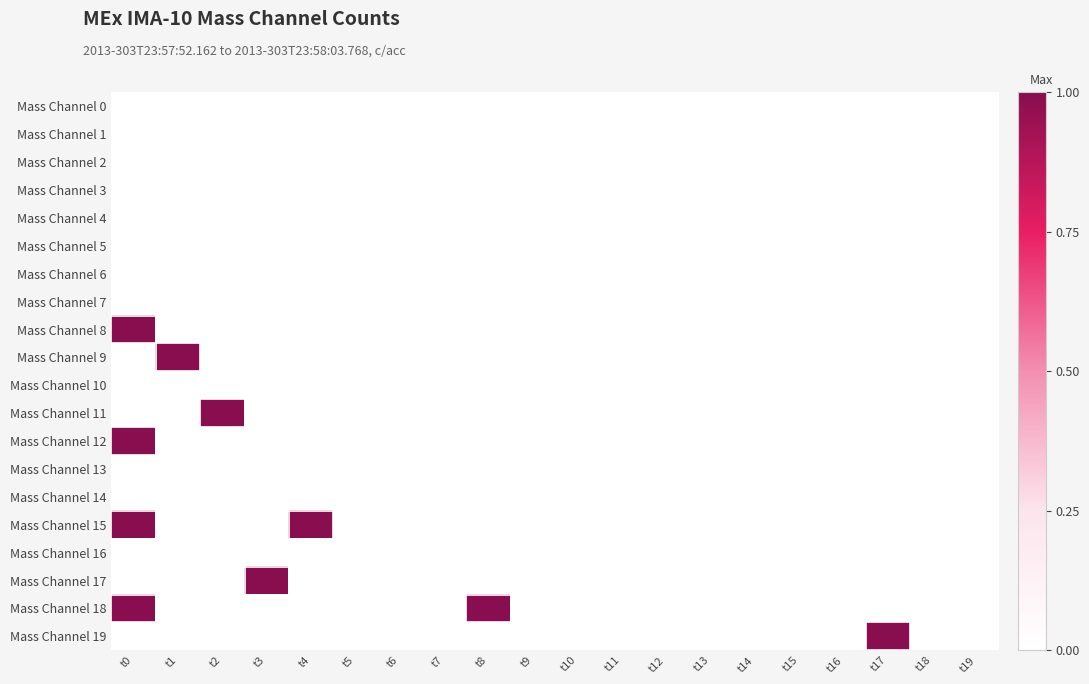

Reading left to right, transcribe all the data shown in this chart.

Mass Channel 0: t0=0	t1=0	t2=0	t3=0	t4=0	t5=0	t6=0	t7=0	t8=0	t9=0	t10=0	t11=0	t12=0	t13=0	t14=0	t15=0	t16=0	t17=0	t18=0	t19=0
Mass Channel 1: t0=0	t1=0	t2=0	t3=0	t4=0	t5=0	t6=0	t7=0	t8=0	t9=0	t10=0	t11=0	t12=0	t13=0	t14=0	t15=0	t16=0	t17=0	t18=0	t19=0
Mass Channel 2: t0=0	t1=0	t2=0	t3=0	t4=0	t5=0	t6=0	t7=0	t8=0	t9=0	t10=0	t11=0	t12=0	t13=0	t14=0	t15=0	t16=0	t17=0	t18=0	t19=0
Mass Channel 3: t0=0	t1=0	t2=0	t3=0	t4=0	t5=0	t6=0	t7=0	t8=0	t9=0	t10=0	t11=0	t12=0	t13=0	t14=0	t15=0	t16=0	t17=0	t18=0	t19=0
Mass Channel 4: t0=0	t1=0	t2=0	t3=0	t4=0	t5=0	t6=0	t7=0	t8=0	t9=0	t10=0	t11=0	t12=0	t13=0	t14=0	t15=0	t16=0	t17=0	t18=0	t19=0
Mass Channel 5: t0=0	t1=0	t2=0	t3=0	t4=0	t5=0	t6=0	t7=0	t8=0	t9=0	t10=0	t11=0	t12=0	t13=0	t14=0	t15=0	t16=0	t17=0	t18=0	t19=0
Mass Channel 6: t0=0	t1=0	t2=0	t3=0	t4=0	t5=0	t6=0	t7=0	t8=0	t9=0	t10=0	t11=0	t12=0	t13=0	t14=0	t15=0	t16=0	t17=0	t18=0	t19=0
Mass Channel 7: t0=0	t1=0	t2=0	t3=0	t4=0	t5=0	t6=0	t7=0	t8=0	t9=0	t10=0	t11=0	t12=0	t13=0	t14=0	t15=0	t16=0	t17=0	t18=0	t19=0
Mass Channel 8: t0=1	t1=0	t2=0	t3=0	t4=0	t5=0	t6=0	t7=0	t8=0	t9=0	t10=0	t11=0	t12=0	t13=0	t14=0	t15=0	t16=0	t17=0	t18=0	t19=0
Mass Channel 9: t0=0	t1=1	t2=0	t3=0	t4=0	t5=0	t6=0	t7=0	t8=0	t9=0	t10=0	t11=0	t12=0	t13=0	t14=0	t15=0	t16=0	t17=0	t18=0	t19=0
Mass Channel 10: t0=0	t1=0	t2=0	t3=0	t4=0	t5=0	t6=0	t7=0	t8=0	t9=0	t10=0	t11=0	t12=0	t13=0	t14=0	t15=0	t16=0	t17=0	t18=0	t19=0
Mass Channel 11: t0=0	t1=0	t2=1	t3=0	t4=0	t5=0	t6=0	t7=0	t8=0	t9=0	t10=0	t11=0	t12=0	t13=0	t14=0	t15=0	t16=0	t17=0	t18=0	t19=0
Mass Channel 12: t0=1	t1=0	t2=0	t3=0	t4=0	t5=0	t6=0	t7=0	t8=0	t9=0	t10=0	t11=0	t12=0	t13=0	t14=0	t15=0	t16=0	t17=0	t18=0	t19=0
Mass Channel 13: t0=0	t1=0	t2=0	t3=0	t4=0	t5=0	t6=0	t7=0	t8=0	t9=0	t10=0	t11=0	t12=0	t13=0	t14=0	t15=0	t16=0	t17=0	t18=0	t19=0
Mass Channel 14: t0=0	t1=0	t2=0	t3=0	t4=0	t5=0	t6=0	t7=0	t8=0	t9=0	t10=0	t11=0	t12=0	t13=0	t14=0	t15=0	t16=0	t17=0	t18=0	t19=0
Mass Channel 15: t0=1	t1=0	t2=0	t3=0	t4=1	t5=0	t6=0	t7=0	t8=0	t9=0	t10=0	t11=0	t12=0	t13=0	t14=0	t15=0	t16=0	t17=0	t18=0	t19=0
Mass Channel 16: t0=0	t1=0	t2=0	t3=0	t4=0	t5=0	t6=0	t7=0	t8=0	t9=0	t10=0	t11=0	t12=0	t13=0	t14=0	t15=0	t16=0	t17=0	t18=0	t19=0
Mass Channel 17: t0=0	t1=0	t2=0	t3=1	t4=0	t5=0	t6=0	t7=0	t8=0	t9=0	t10=0	t11=0	t12=0	t13=0	t14=0	t15=0	t16=0	t17=0	t18=0	t19=0
Mass Channel 18: t0=1	t1=0	t2=0	t3=0	t4=0	t5=0	t6=0	t7=0	t8=1	t9=0	t10=0	t11=0	t12=0	t13=0	t14=0	t15=0	t16=0	t17=0	t18=0	t19=0
Mass Channel 19: t0=0	t1=0	t2=0	t3=0	t4=0	t5=0	t6=0	t7=0	t8=0	t9=0	t10=0	t11=0	t12=0	t13=0	t14=0	t15=0	t16=0	t17=1	t18=0	t19=0